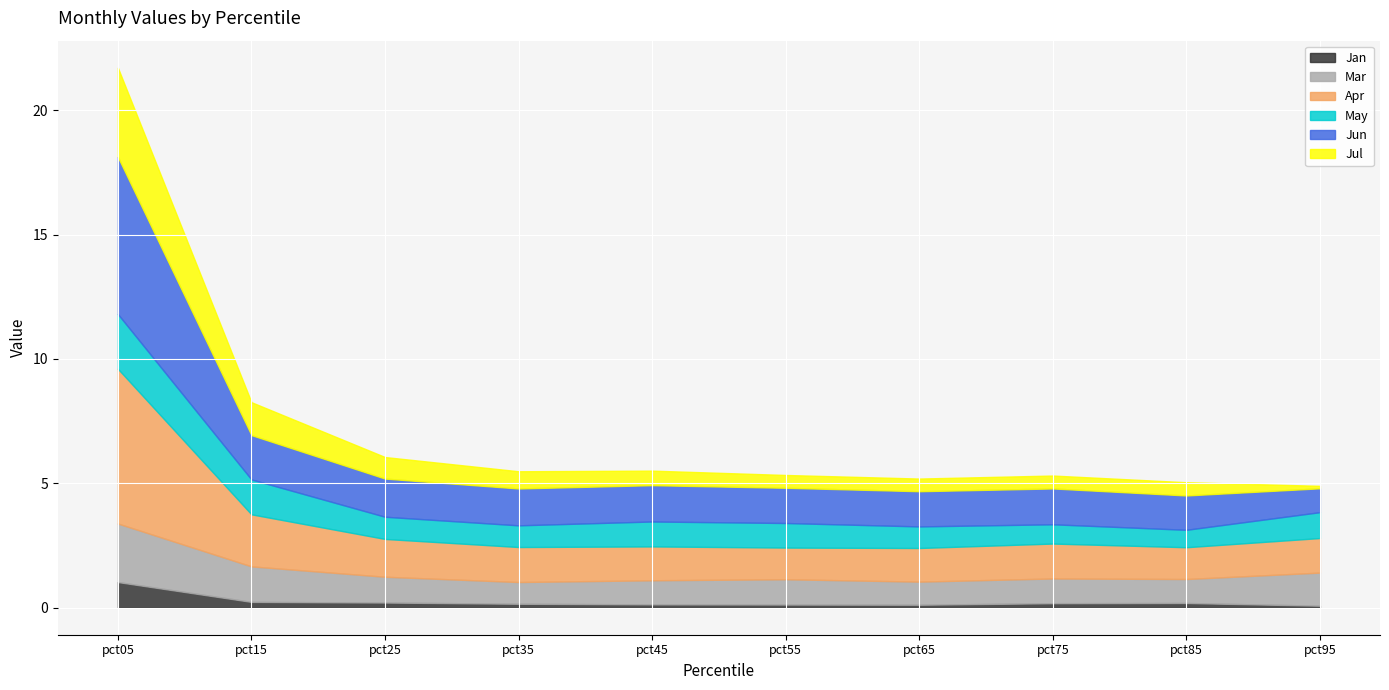

Where is the first local minimum for Jun?

pct65